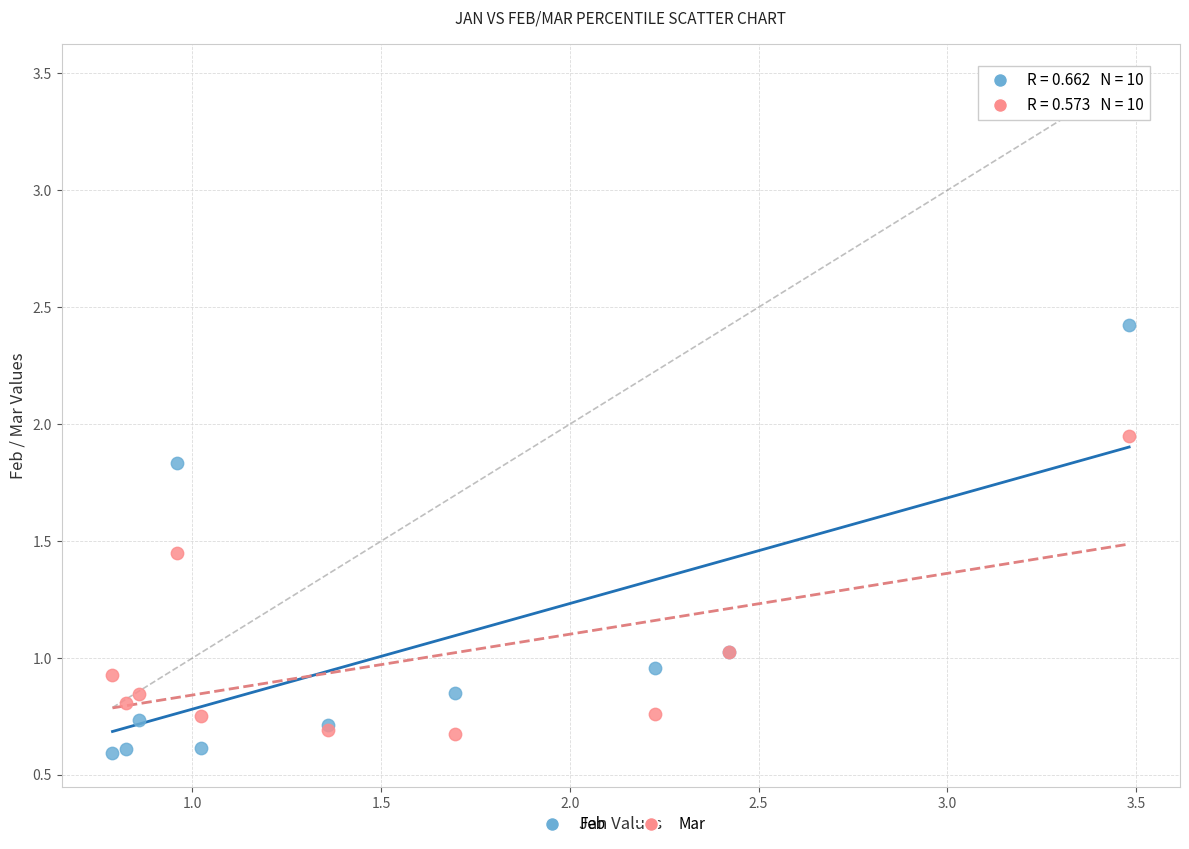

Which series has the widest spread of Y values?

Feb